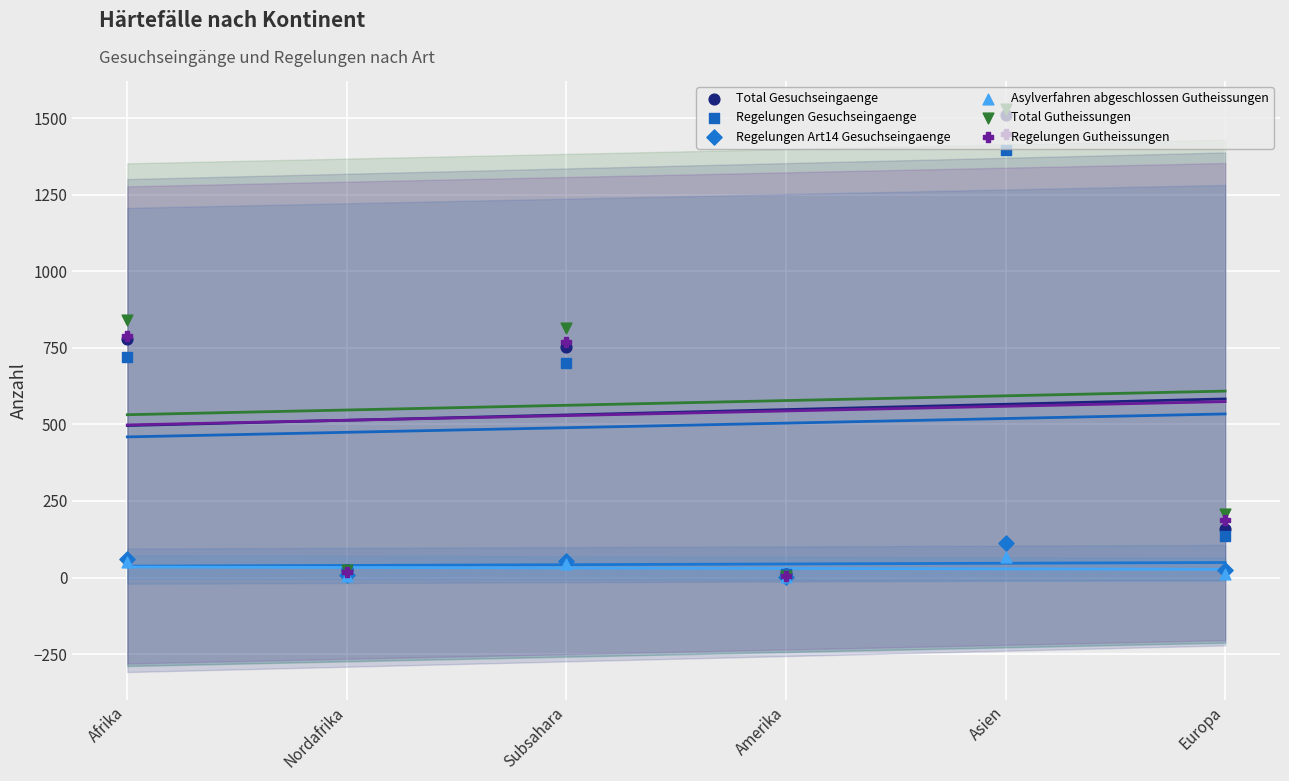

What are all the series names shown in the legend?

Total Gesuchseingaenge, Regelungen Gesuchseingaenge, Regelungen Art14 Gesuchseingaenge, Asylverfahren abgeschlossen Gutheissungen, Total Gutheissungen, Regelungen Gutheissungen